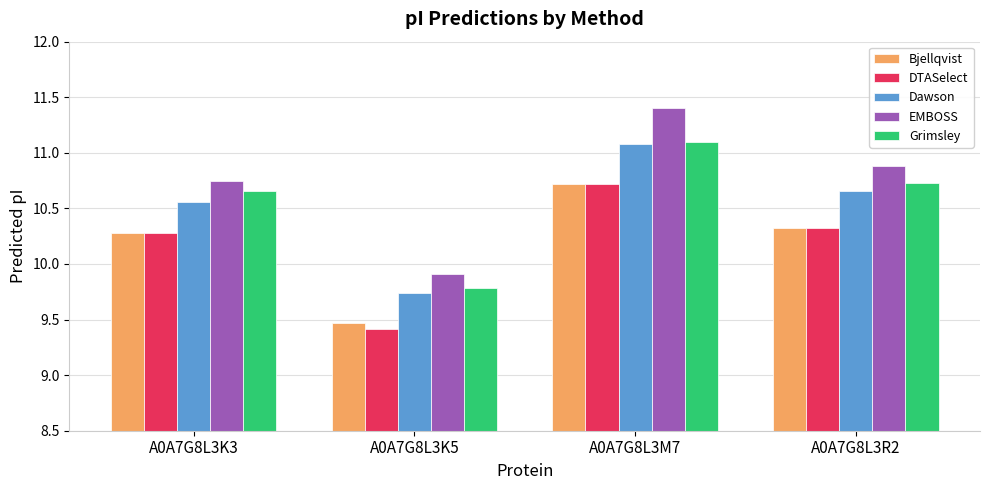

What is the approximate value of DTASelect at A0A7G8L3R2?

10.3